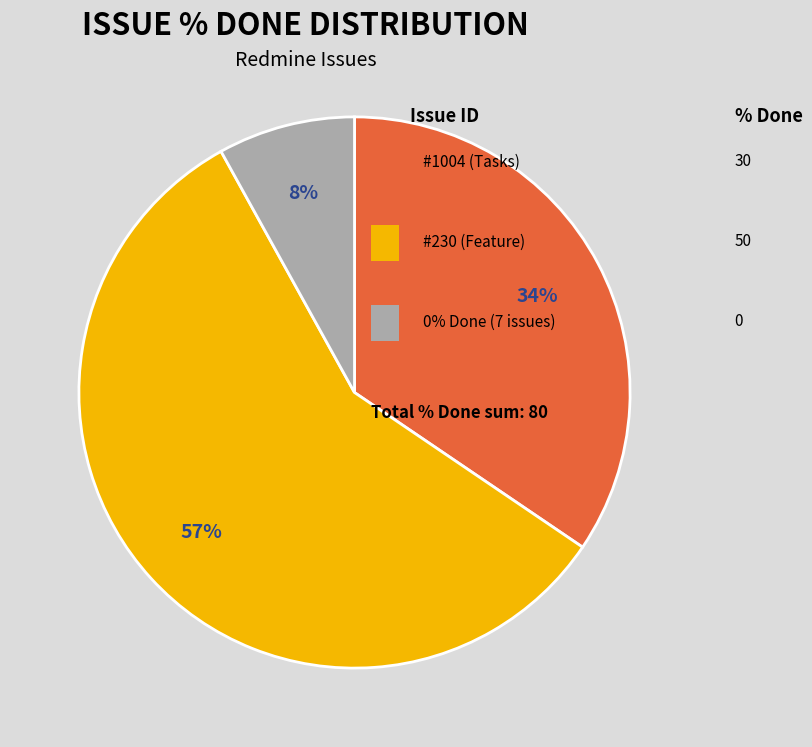

How many segments does this pie chart have?

3